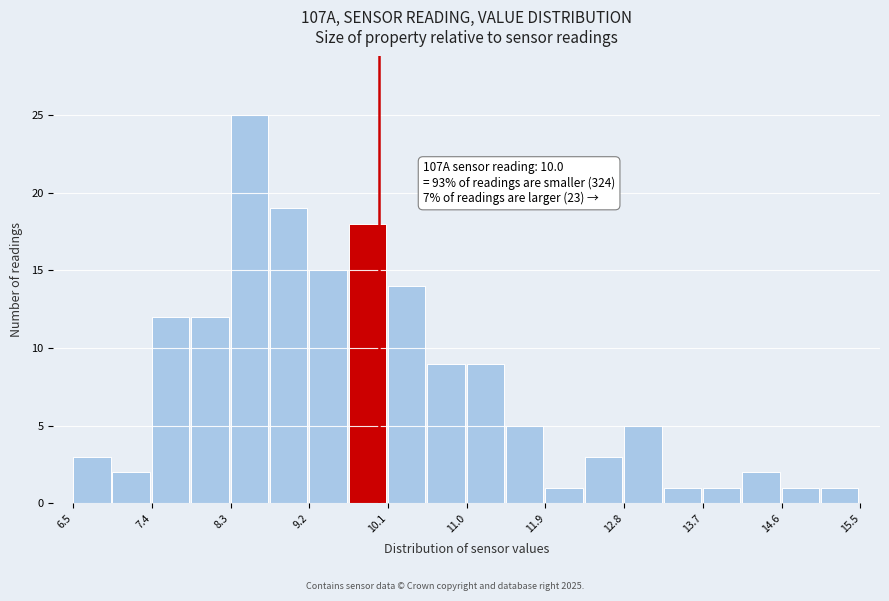

Over which range of the x-axis is the bar tallest?

8.30 to 8.75